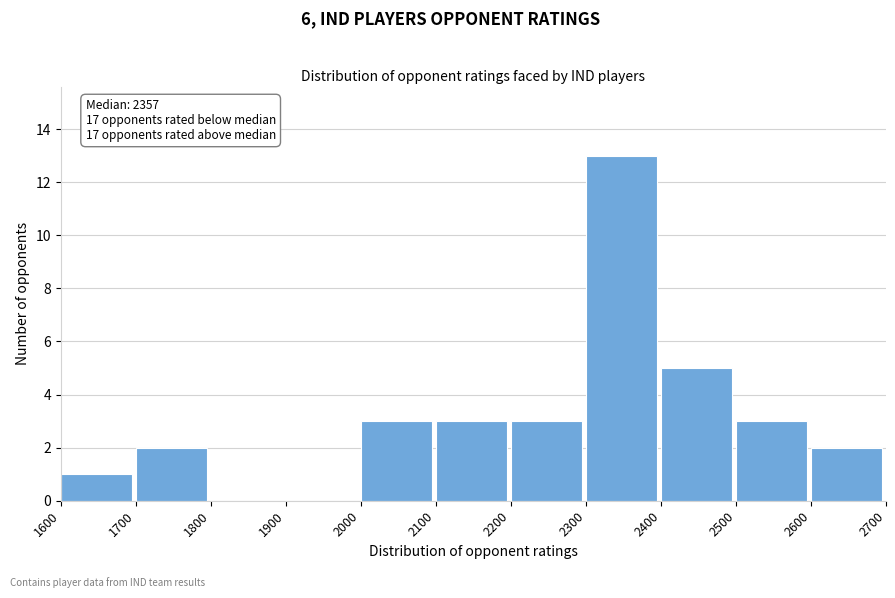

Which range on the x-axis has the tallest bar?

2300 to 2400